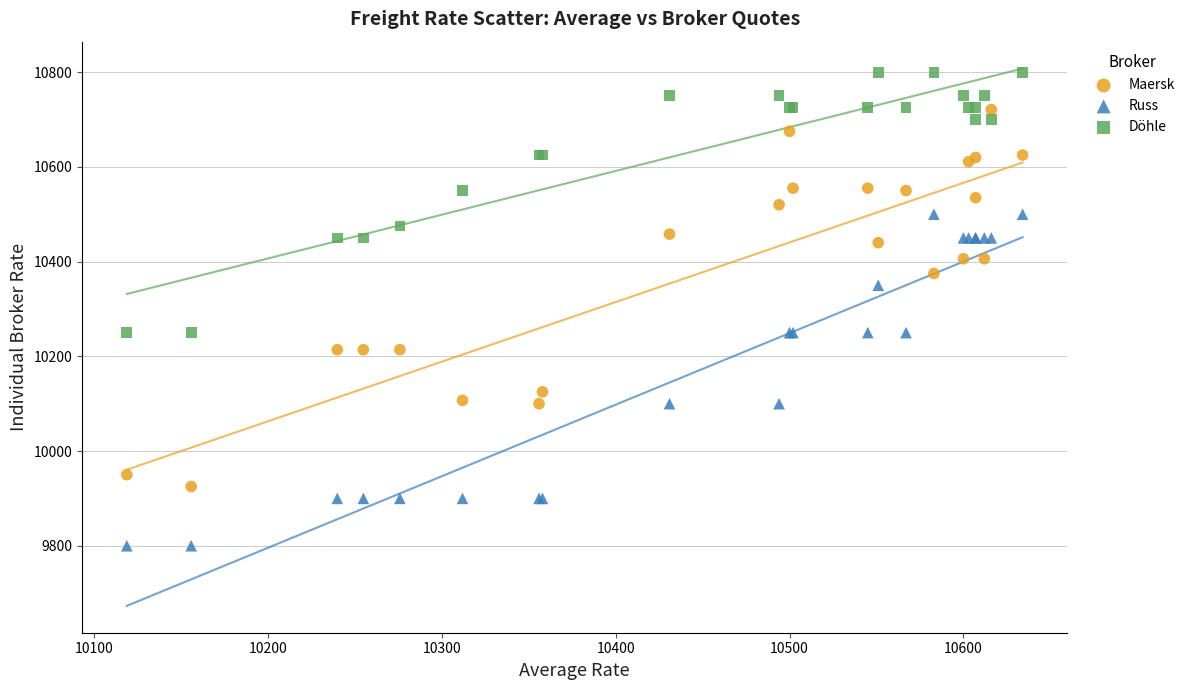

In the Maersk series, what Y value is closest to 10323?

10375